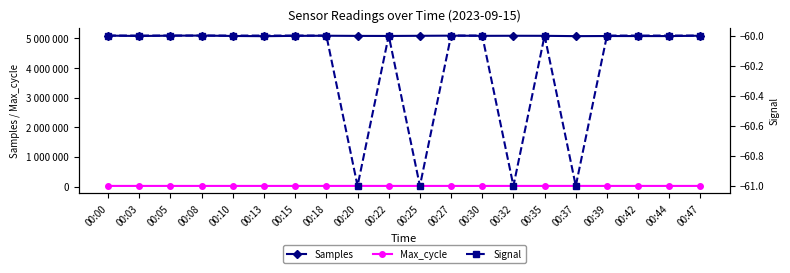

Reading right to left, what are all the values shown in this chart?

Samples: 5088641	5076765	5077408	5078776	5074810	5085436	5087084	5084780	5090867	5086007	5080904	5082853	5088508	5083492	5073558	5080199	5093707	5090194	5079233	5092074
Max_cycle: 19998	19912	19916	19922	20356	19954	20002	19927	19916	19955	19923	20582	19912	19916	19920	19963	19954	19969	19912	19918
Signal: -60	-60	-60	-60	-61	-60	-61	-60	-60	-61	-60	-61	-60	-60	-60	-60	-60	-60	-60	-60